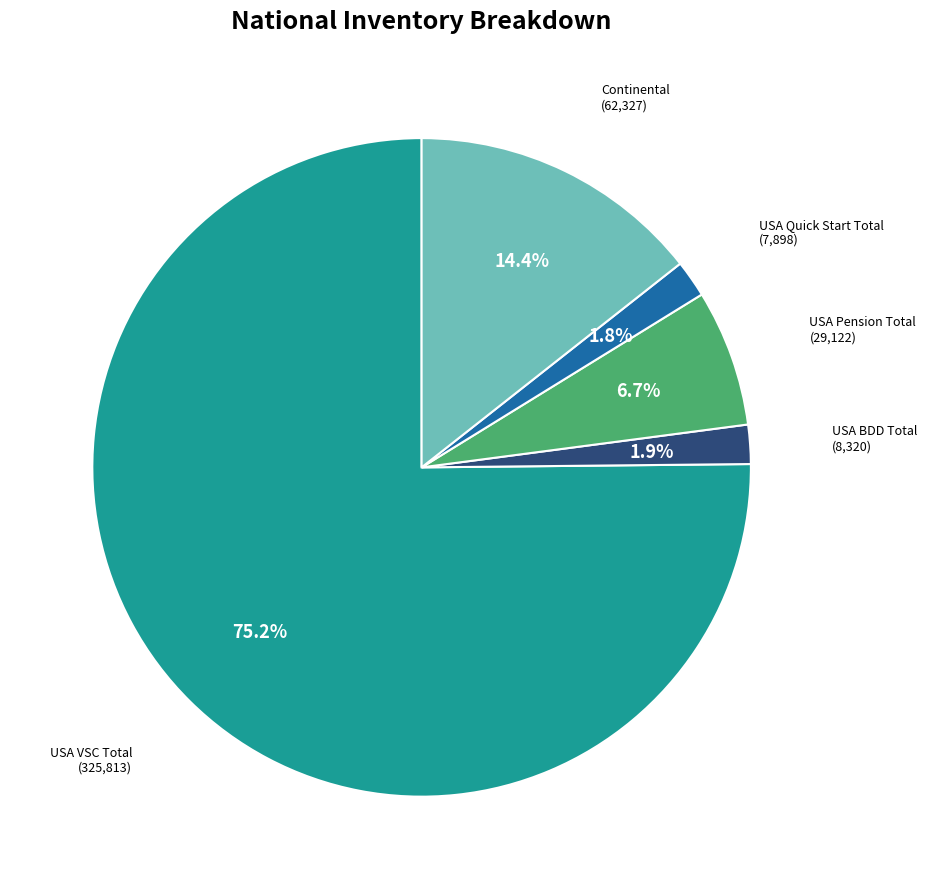

Is there a majority slice in this chart?

Yes